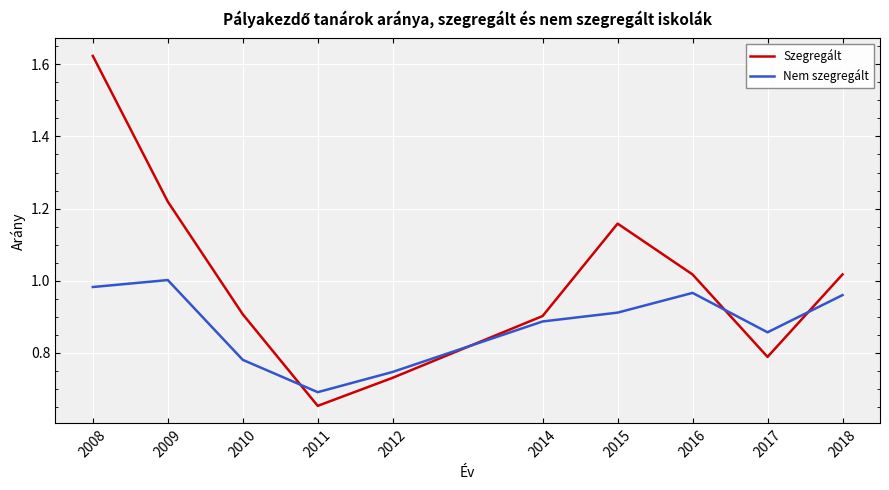

What is the difference between the second highest and minimum values in the Szegregált series?

0.6